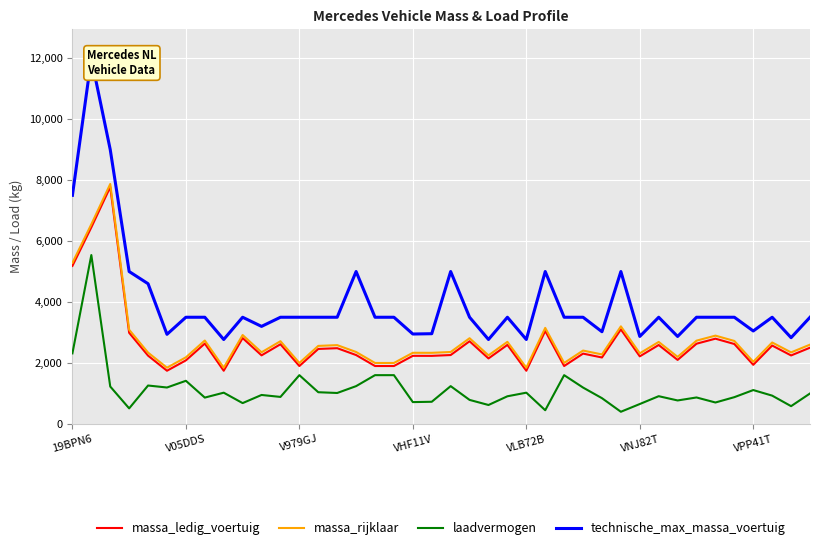

What is the highest value of the massa_ledig_voertuig series?

7773